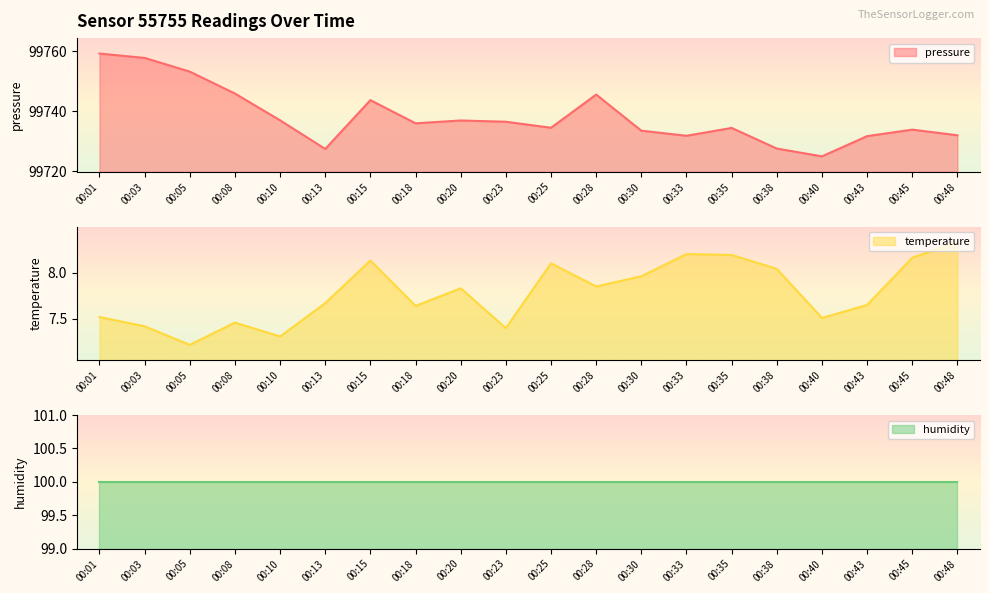

True or false: temperature and pressure intersect in this chart.

False